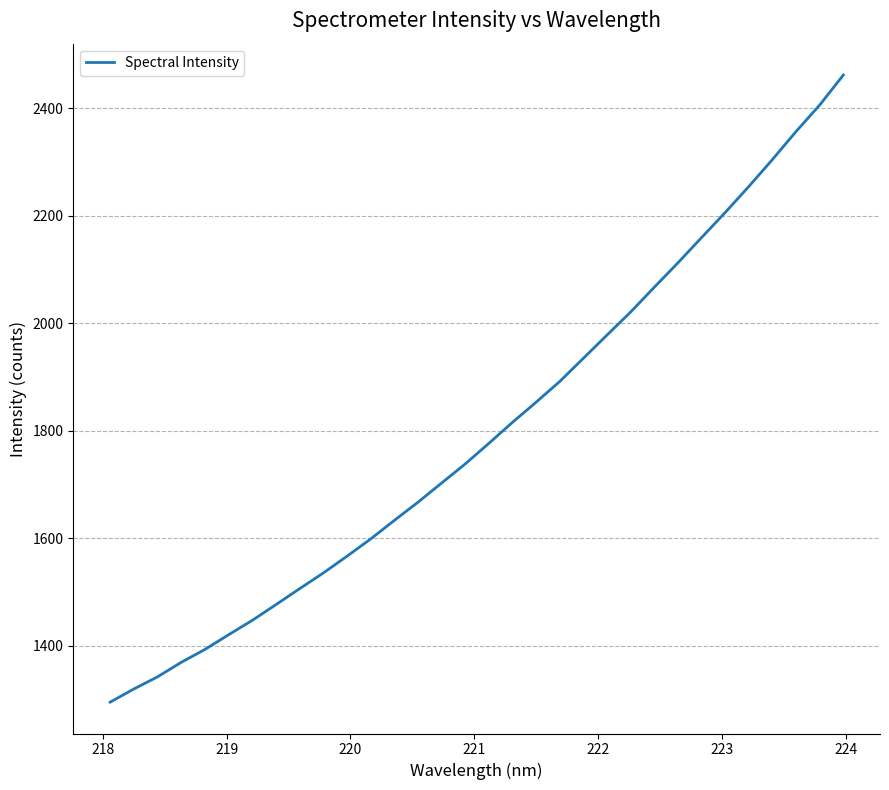

What is the maximum value shown in the chart?

2462.1